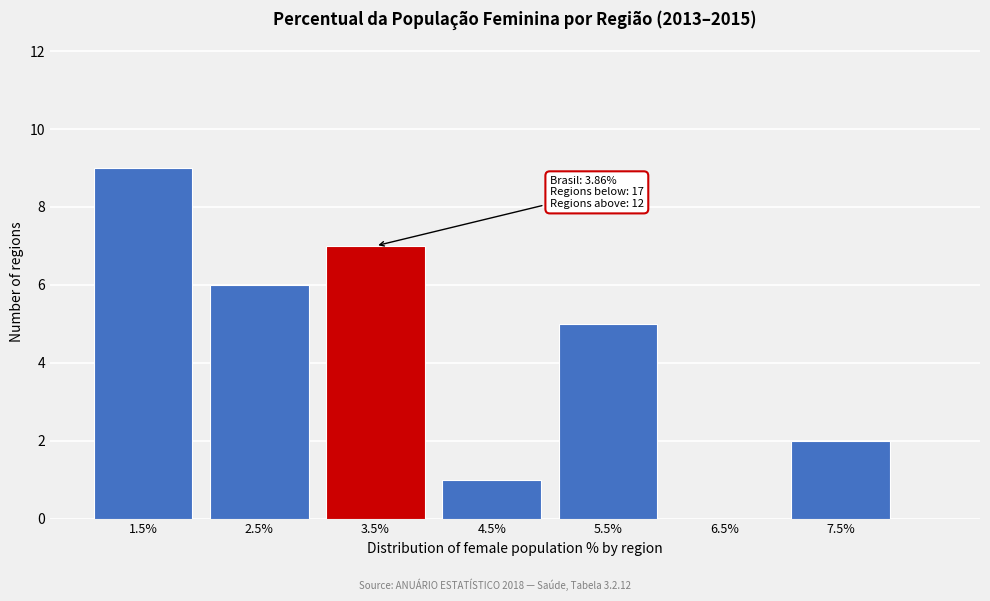

Reading right to left, what are all the values shown in this chart?

7.5%=2	6.5%=0	5.5%=5	4.5%=1	3.5%=7	2.5%=6	1.5%=9